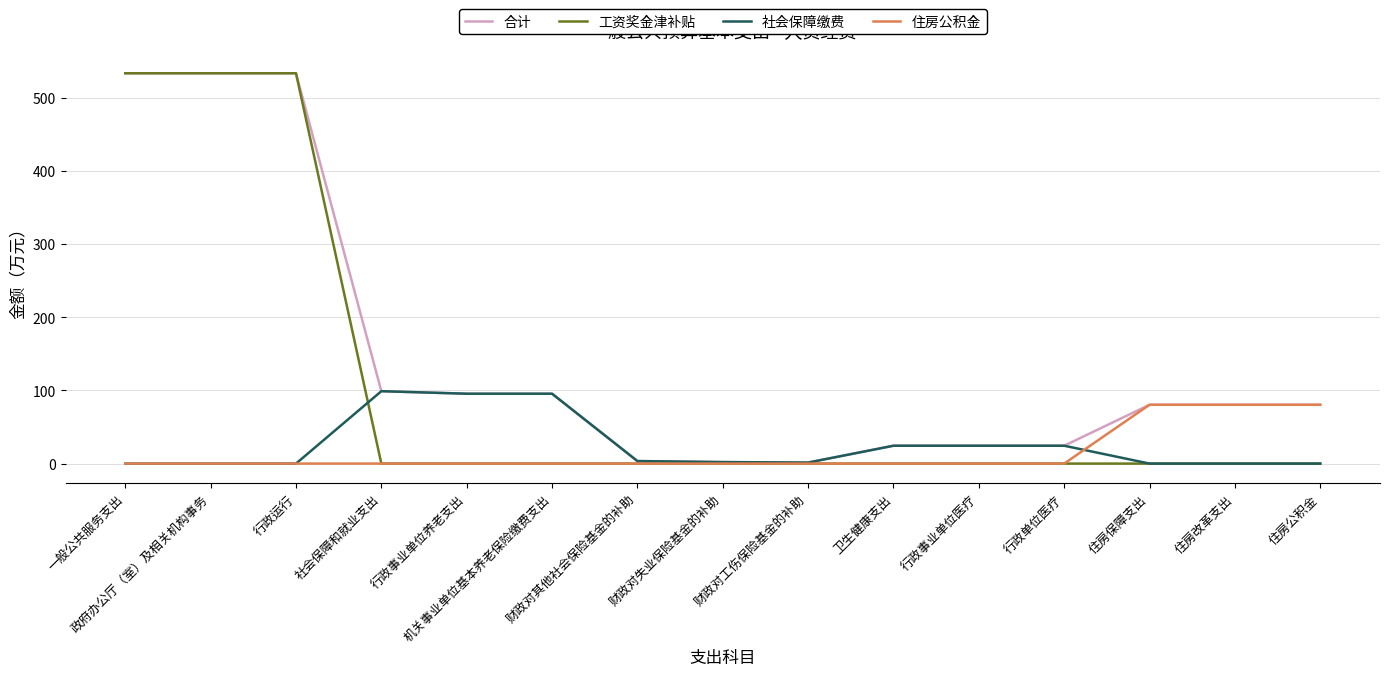

Is the value of 住房公积金 at 行政单位医疗 greater than the value of 合计 at 行政事业单位养老支出?

No